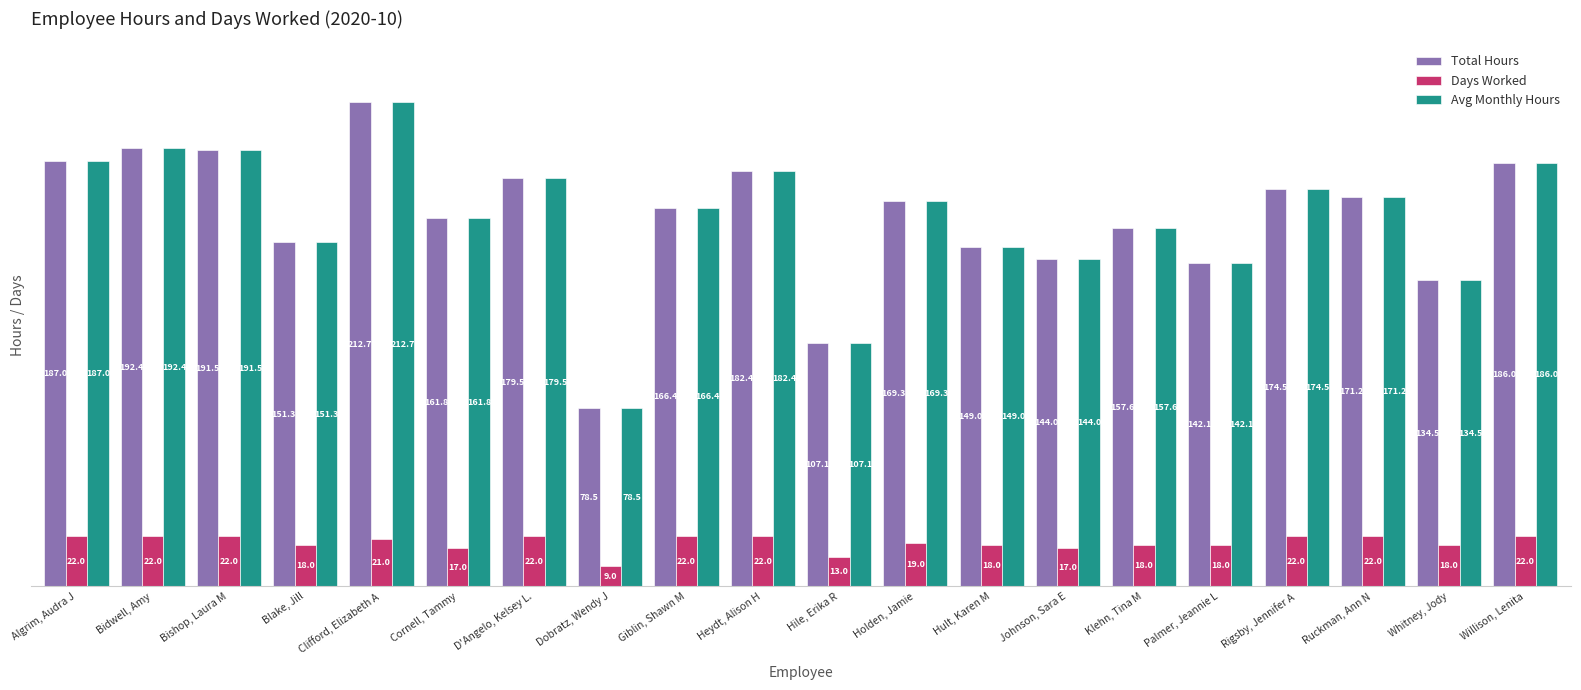

Rank the categories by Avg Monthly Hours value from highest to lowest.

Clifford, Elizabeth A, Bidwell, Amy, Bishop, Laura M, Algrim, Audra J, Willison, Lenita, Heydt, Alison H, D'Angelo, Kelsey L., Rigsby, Jennifer A, Ruckman, Ann N, Holden, Jamie, Giblin, Shawn M, Cornell, Tammy, Klehn, Tina M, Blake, Jill, Hult, Karen M, Johnson, Sara E, Palmer, Jeannie L, Whitney, Jody, Hile, Erika R, Dobratz, Wendy J